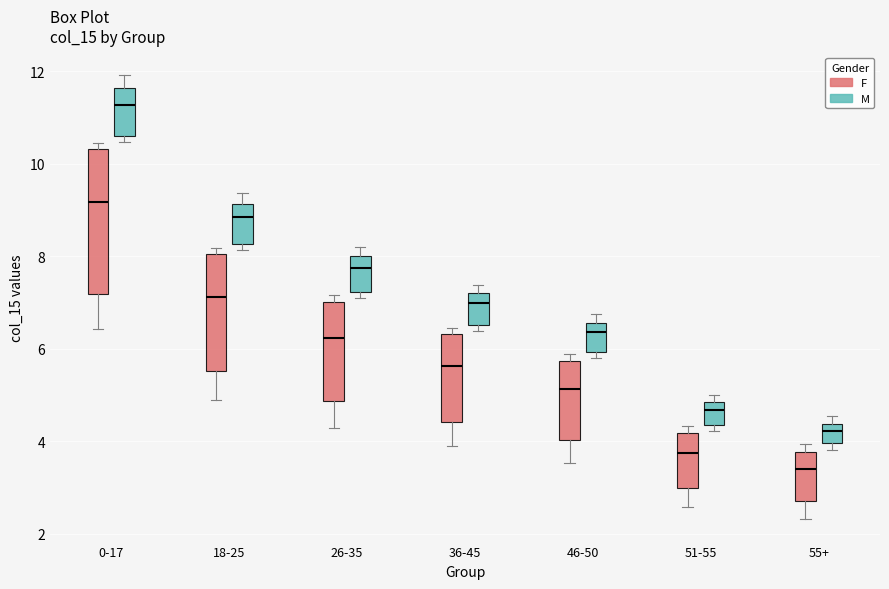

Which box is the tallest, from its lower edge to its upper edge?

0-17 (F)